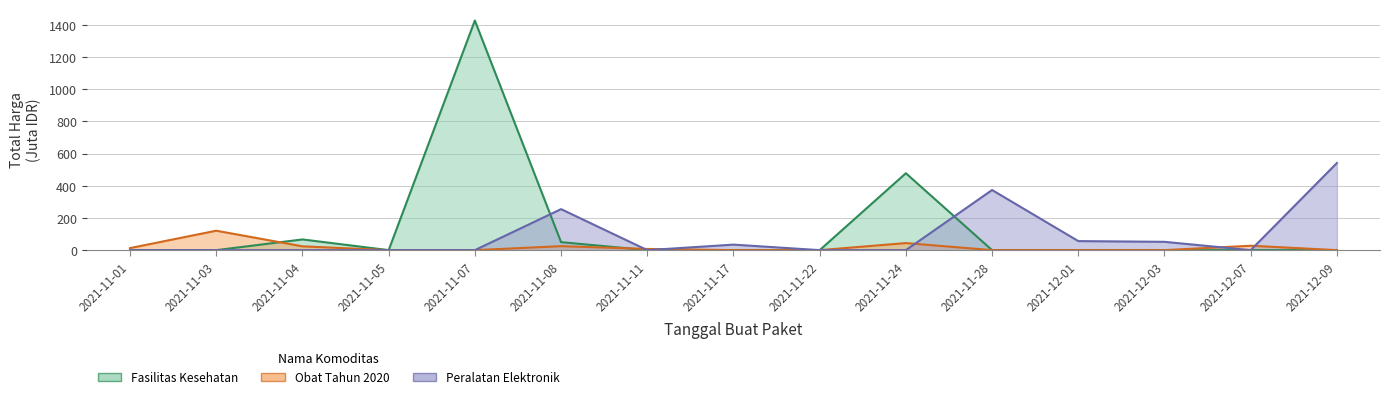

What is the label of the 4th point from the right?

2021-12-01